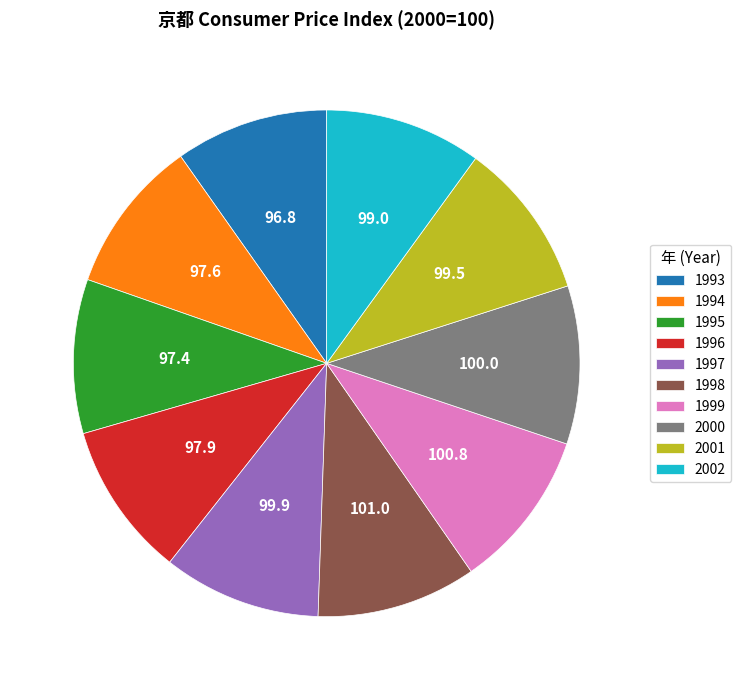

How many slices are in this pie chart?

10